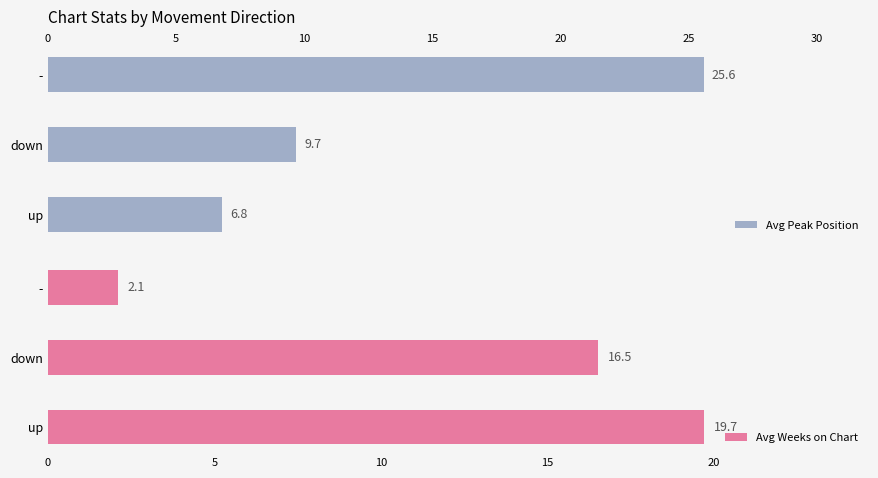

What value does the Avg Peak Position series have at up?

6.8